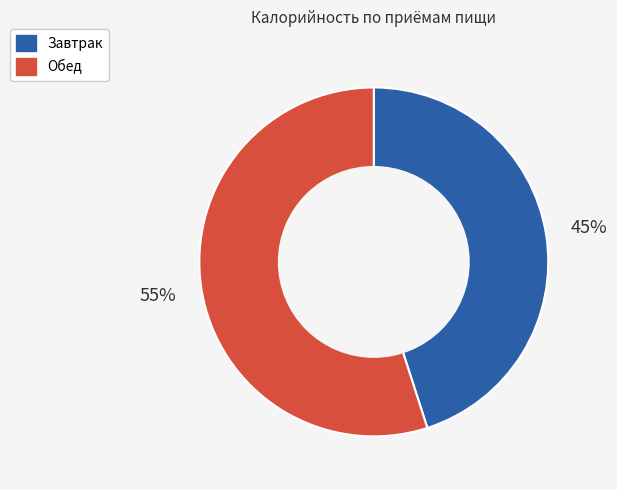

What is the smallest slice in the pie chart?

Завтрак